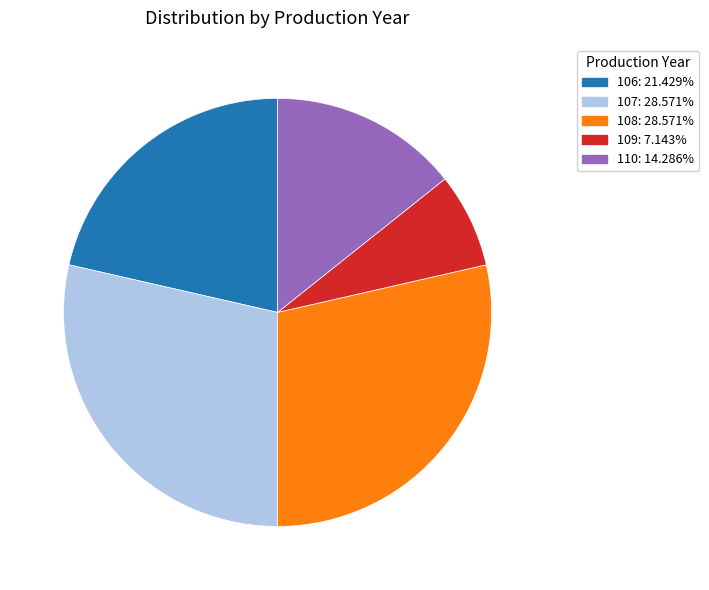

What is the smallest slice in the pie chart?

109